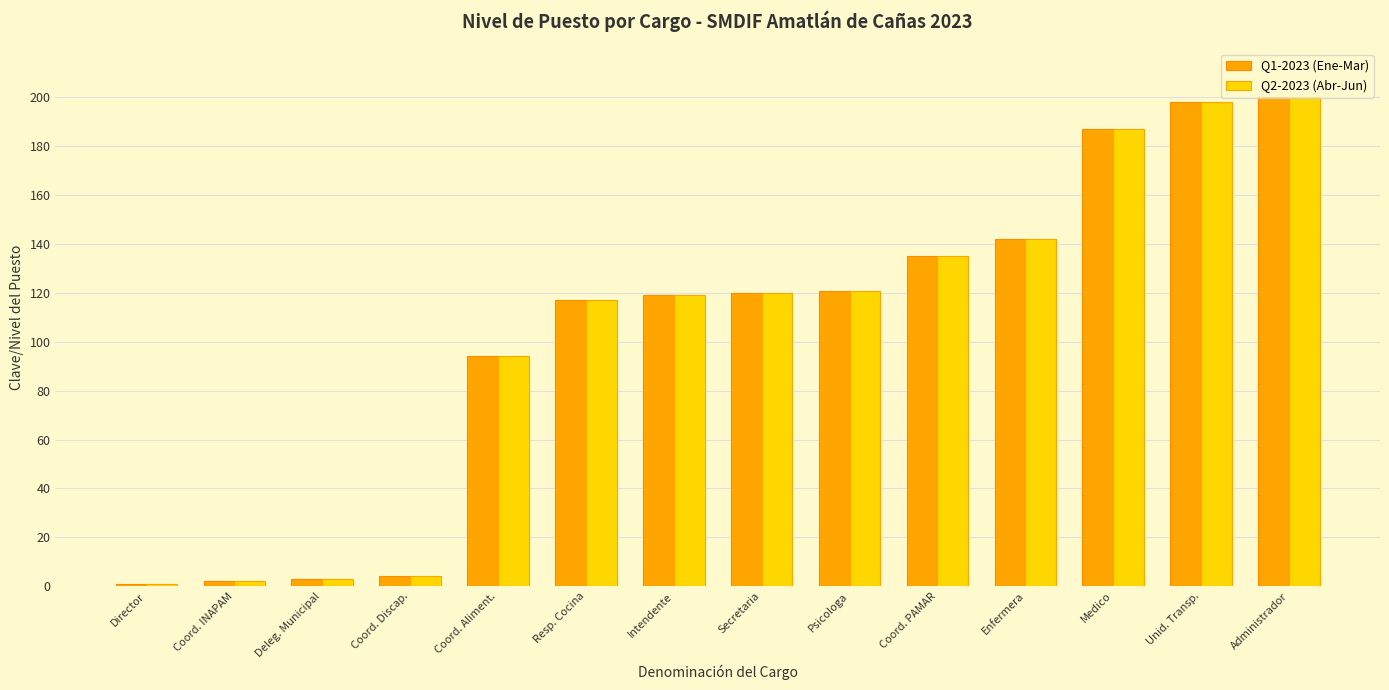

How many data points does each series have?

14